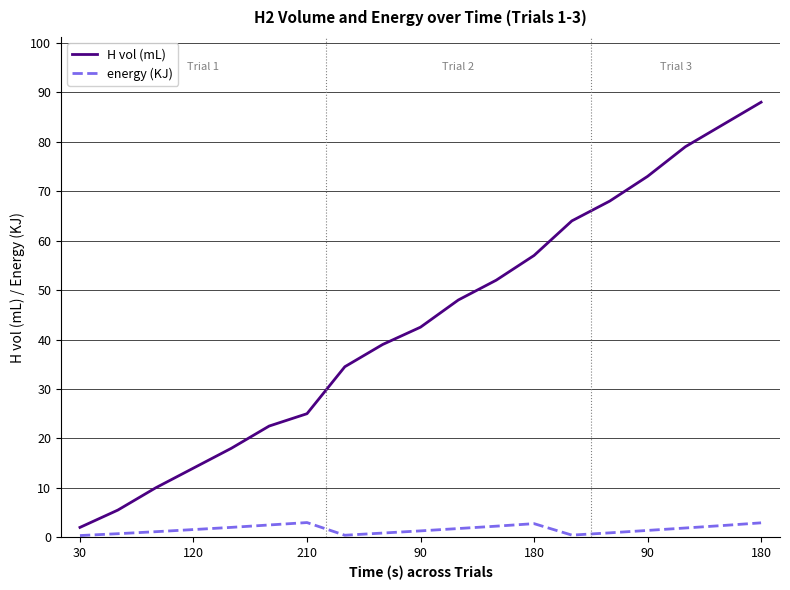

What is the maximum value for H vol (mL)?

88.0